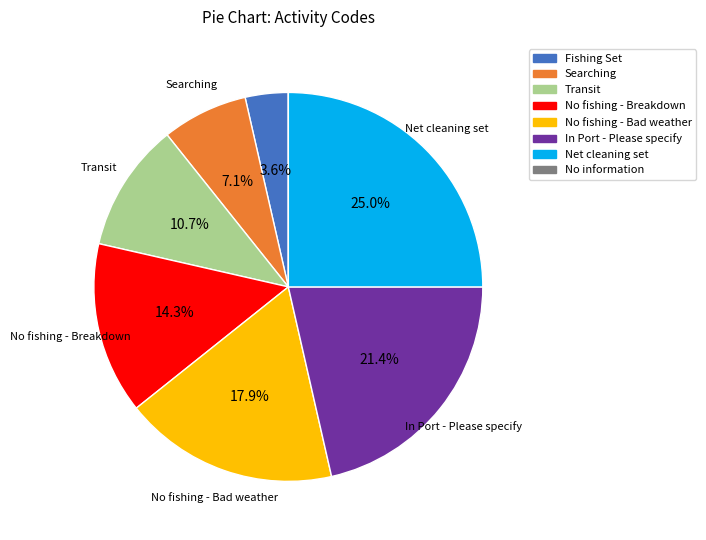

Which slice is the largest?

Net cleaning set